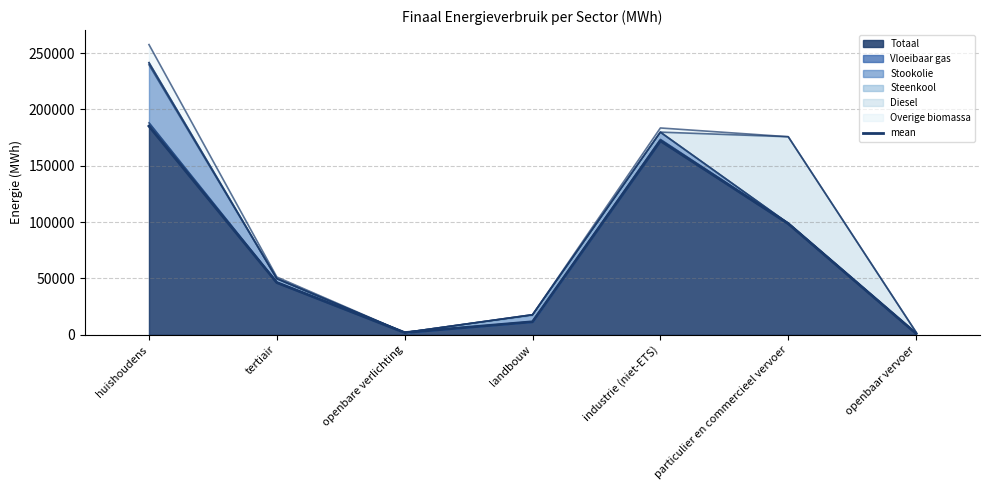

Which category has the lowest value across all series?

openbaar vervoer